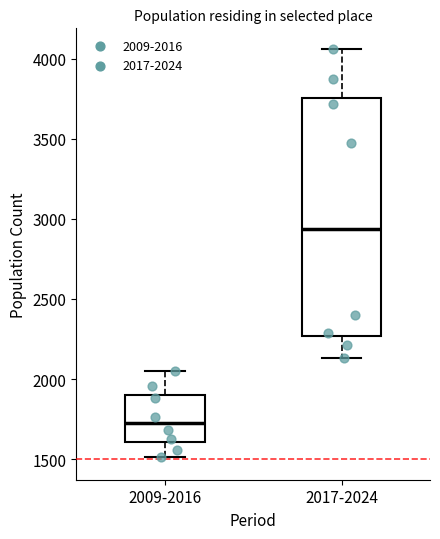

Which box's median line is the lowest?

2009-2016